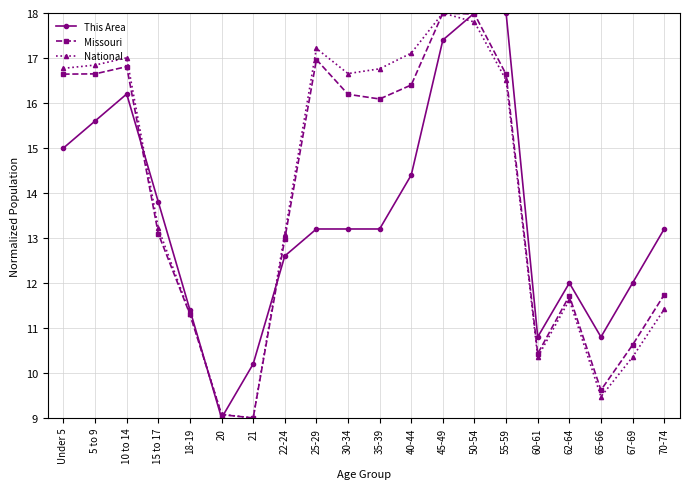

In Missouri, how many points are lower than both neighbors (excluding endpoints)?

4